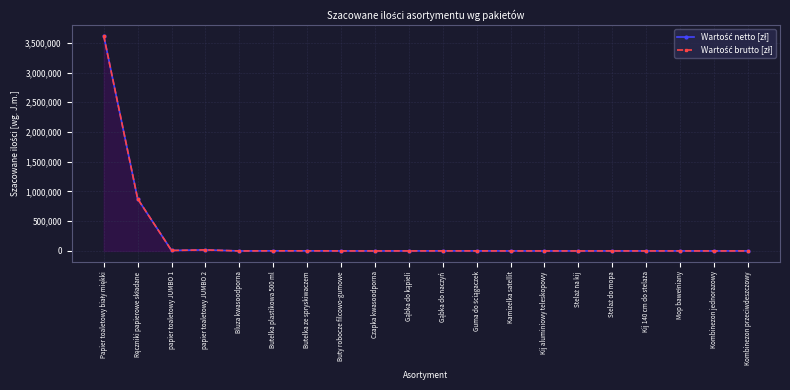

Reading left to right, transcribe all the data shown in this chart.

Wartość netto [zł]: 3618914	877260	8136	17804	200	2000	2000	400	50	800	1000	1000	100	300	200	400	300	600	50	700
Wartość brutto [zł]: 3618914	877260	8136	17804	200	2000	2000	400	50	800	1000	1000	100	300	200	400	300	600	50	700